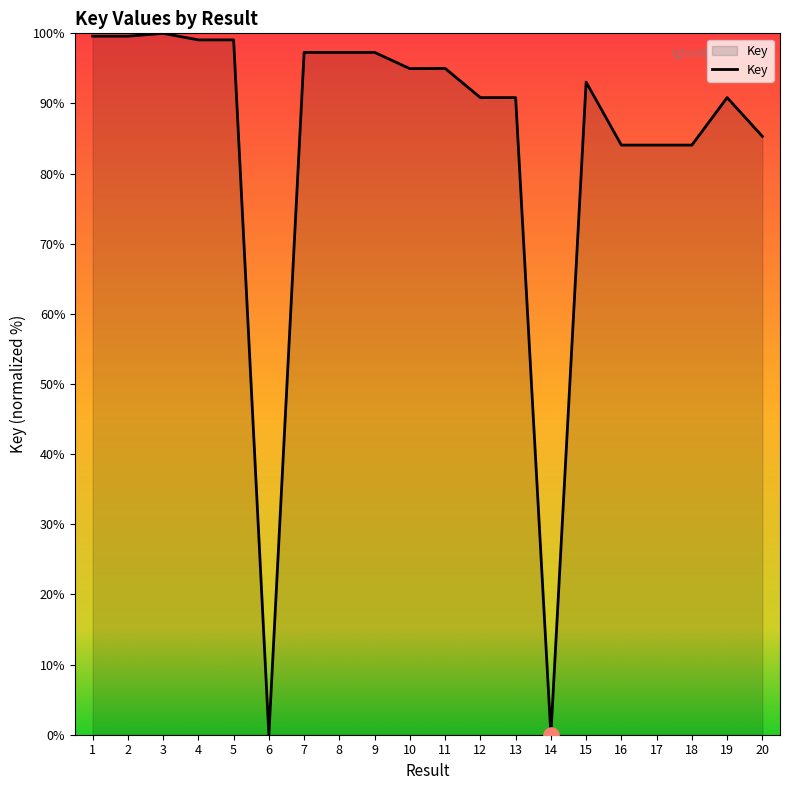

What is the change in value from 3 to 8?

-2.7